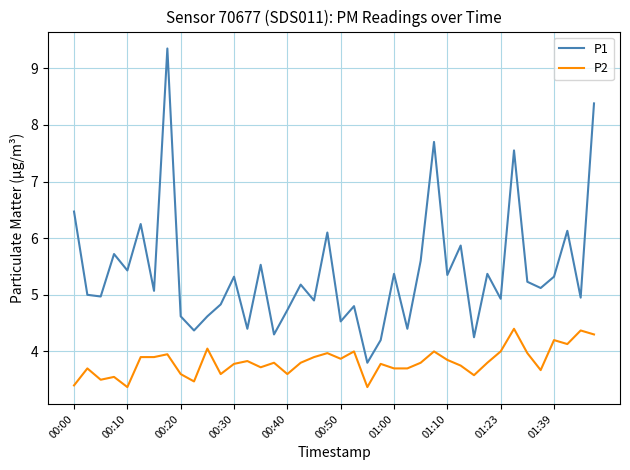

True or false: P1 and P2 intersect in this chart.

False